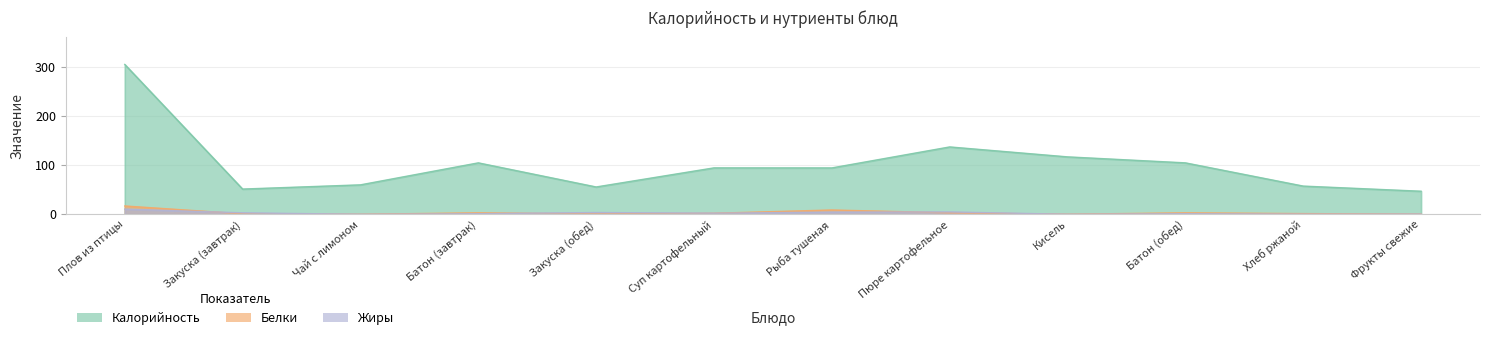

How many values in the Калорийность series are below 94?

5